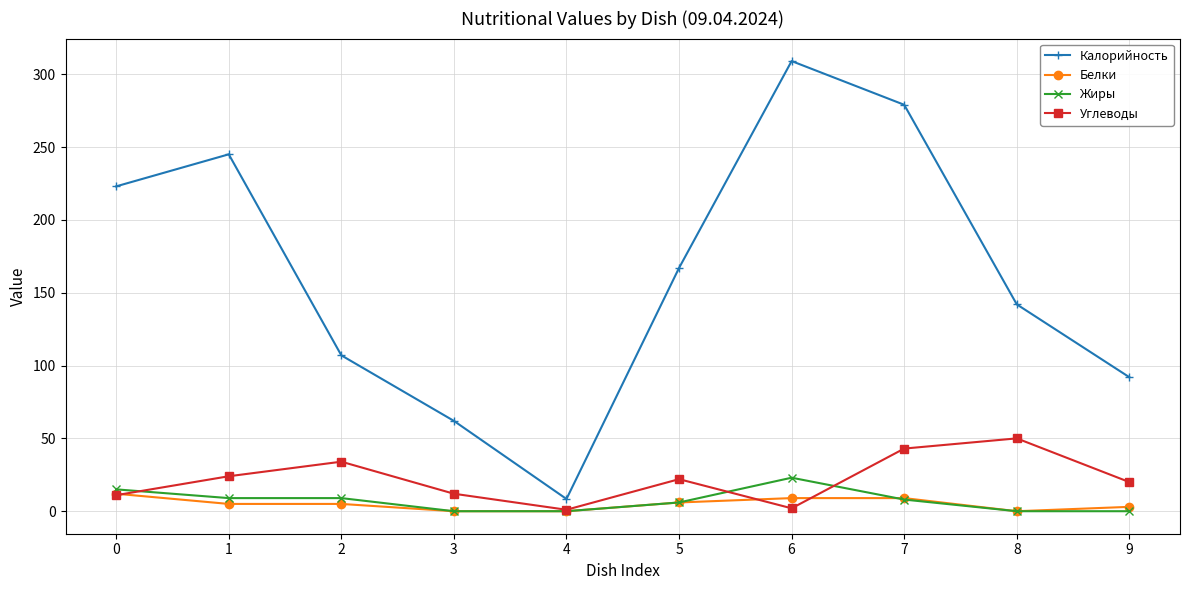

Which series changed the most between 4 and 6?

Калорийность